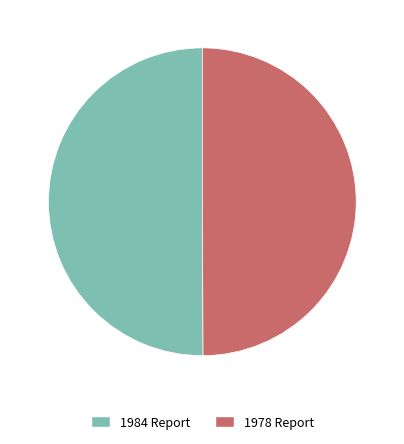

Count the number of slices in the pie.

2